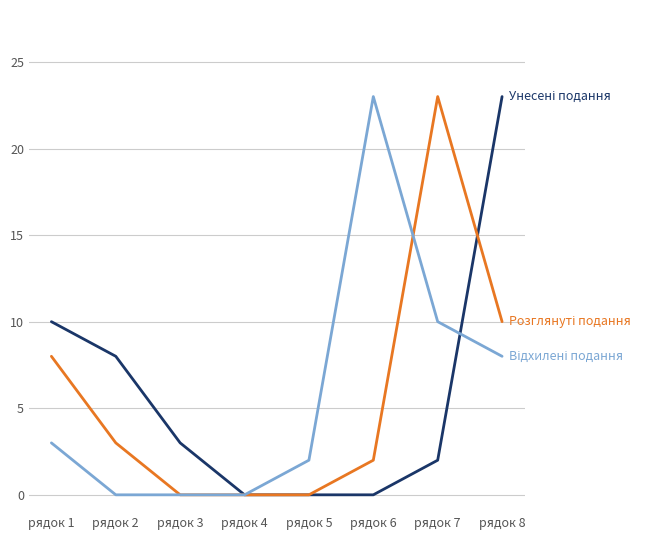

What is the difference between the highest and lowest values at рядок 7?

21